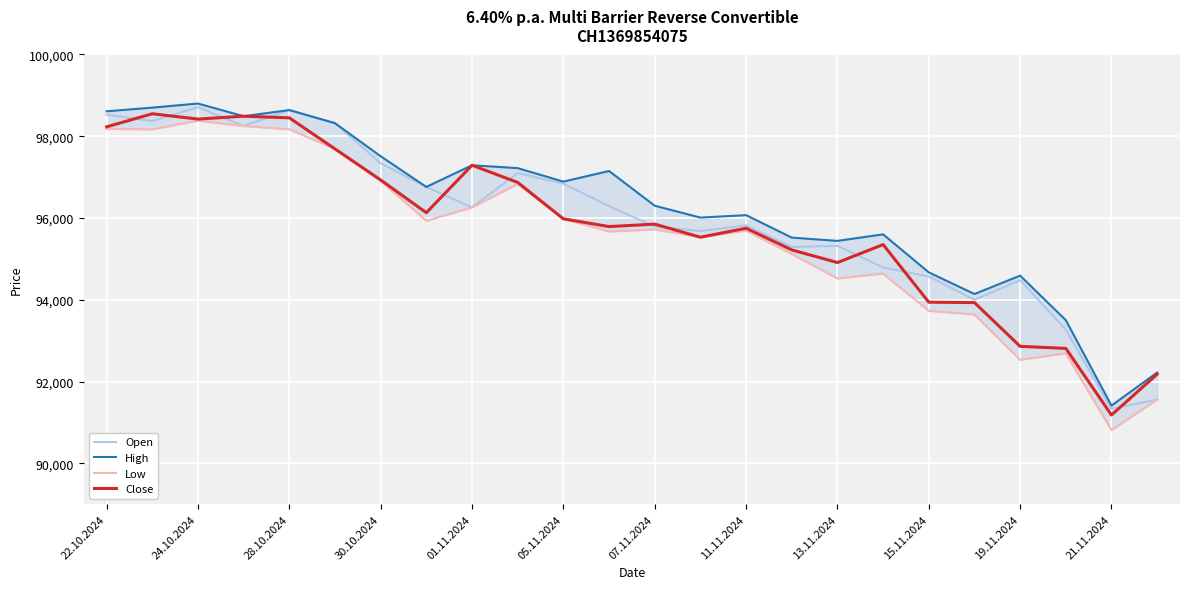

Is it true that Open equals 94480 at 19.11.2024?

True